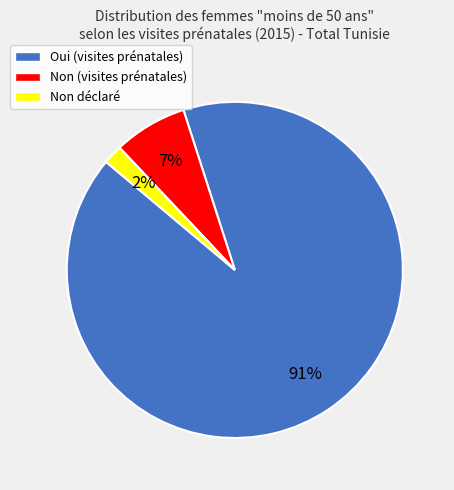

Is the sum of Non déclaré and Non (visites prénatales) greater than half?

No